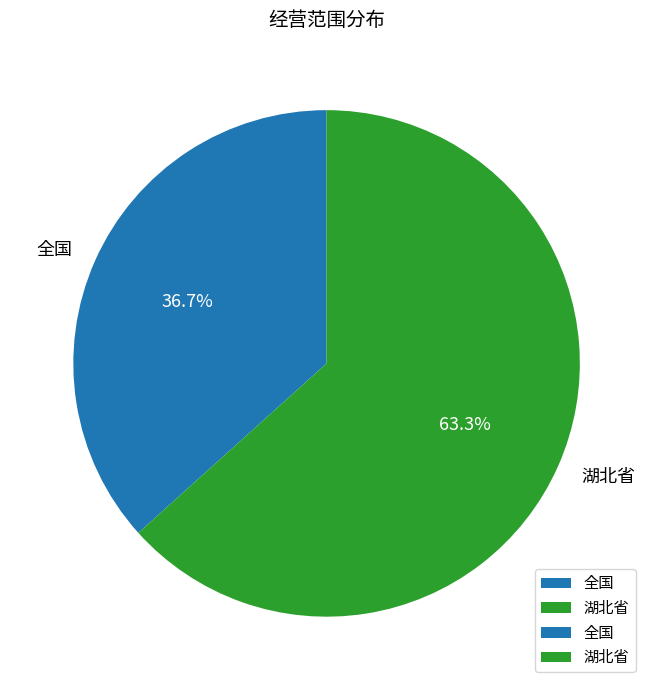

What portion of the pie excludes 全国?

63.3%